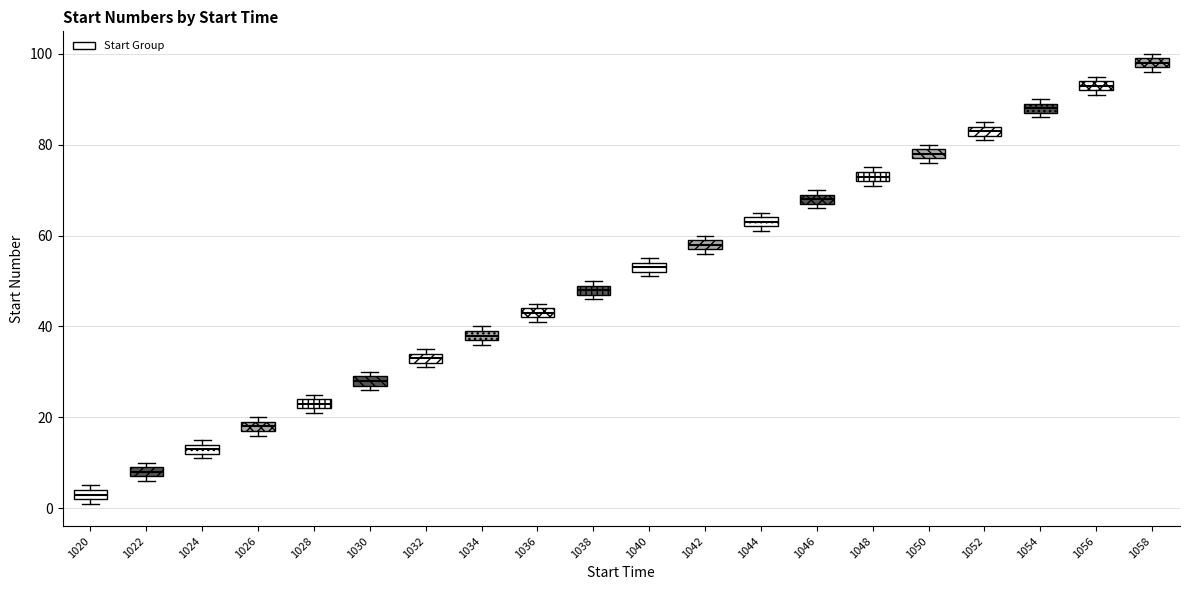

Which box has the highest median line?

1058